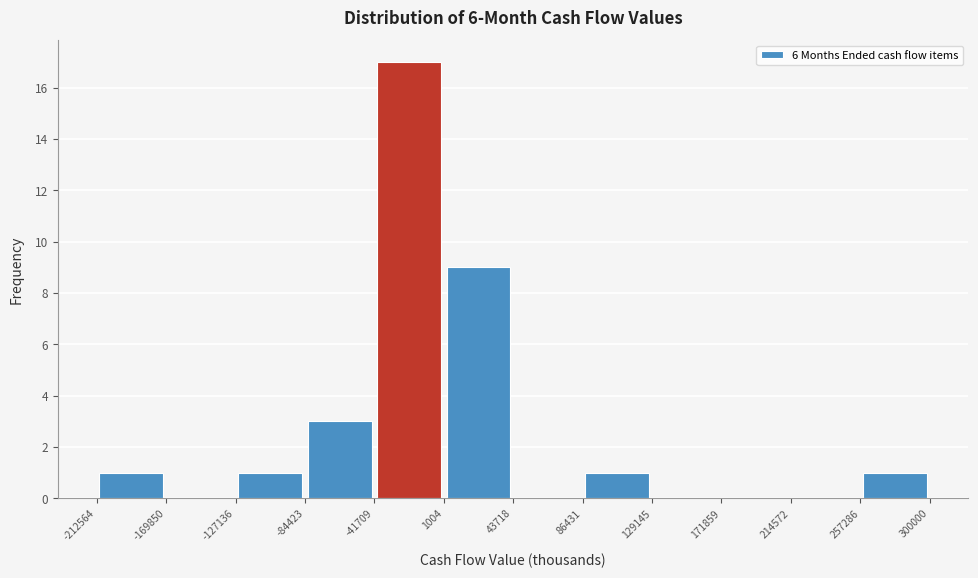

Over which range of the x-axis is the bar tallest?

-41709 to 1004